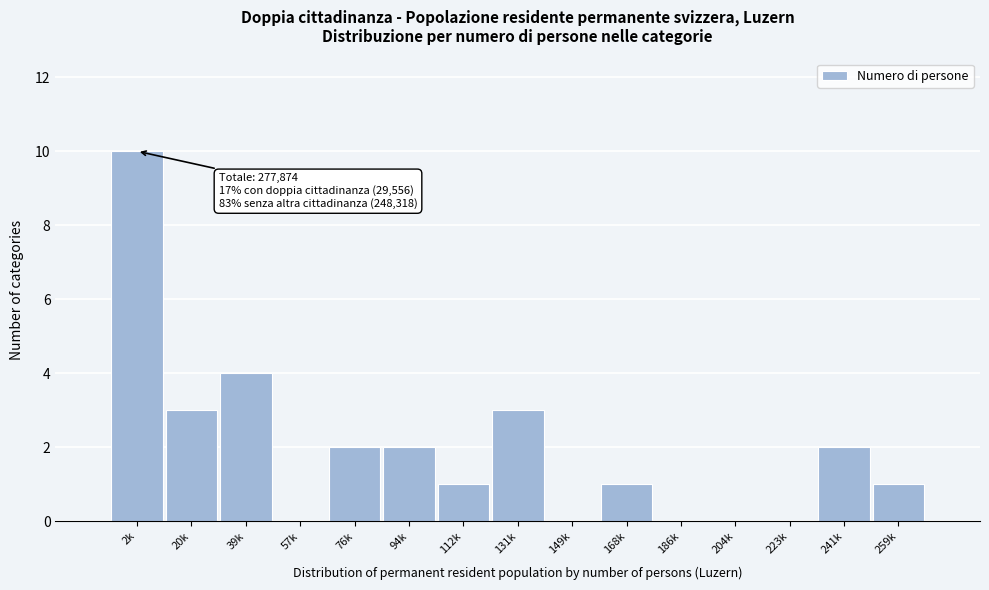

Reading left to right, list all the values displayed in this chart.

2k=10	20k=3	39k=4	57k=0	76k=2	94k=2	112k=1	131k=3	149k=0	168k=1	186k=0	204k=0	223k=0	241k=2	259k=1